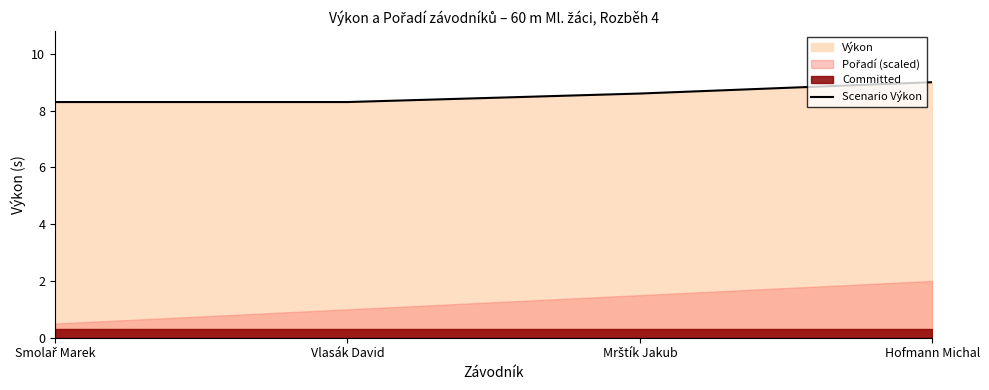

At which category does the chart reach its peak across all series?

Hofmann Michal